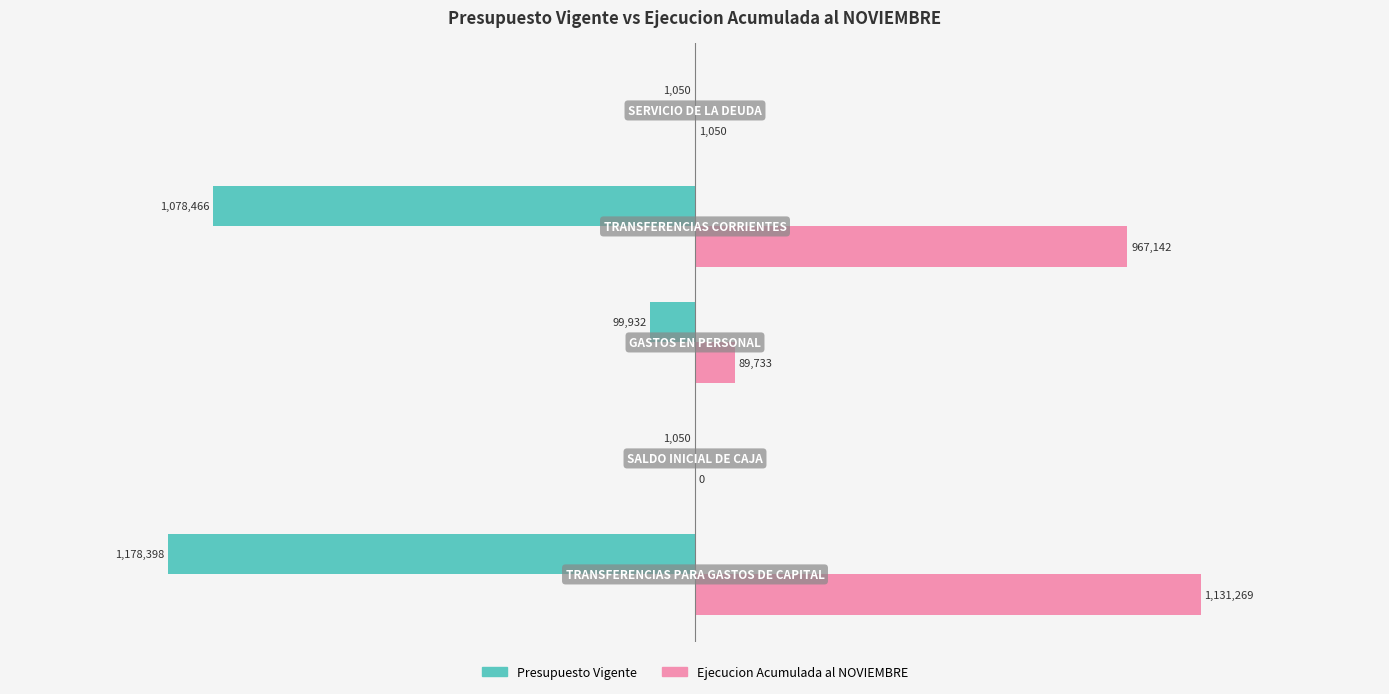

Which series has the largest total across all categories?

Ejecucion Acumulada al NOVIEMBRE